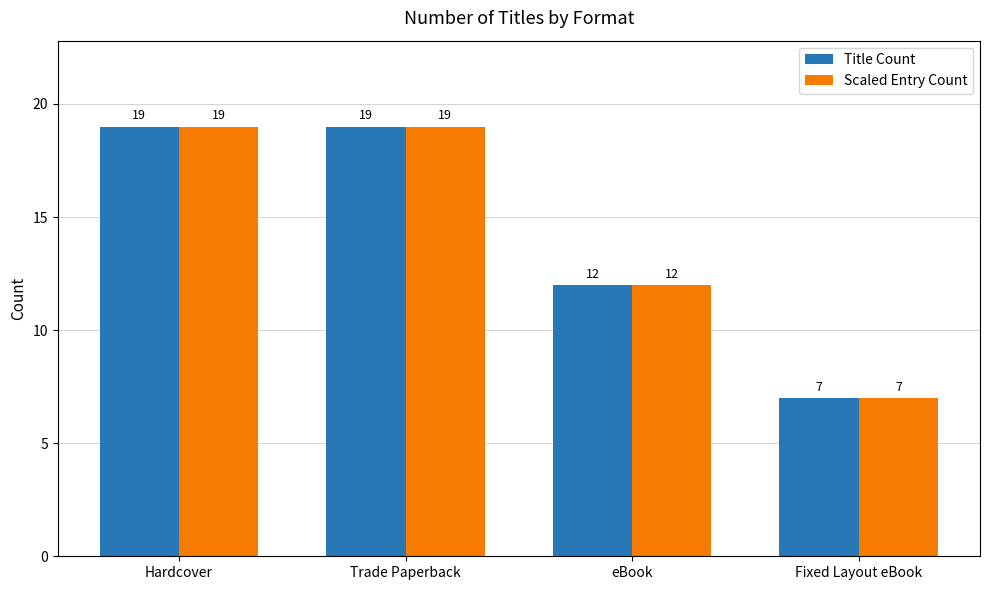

What is the minimum value for Title Count?

7